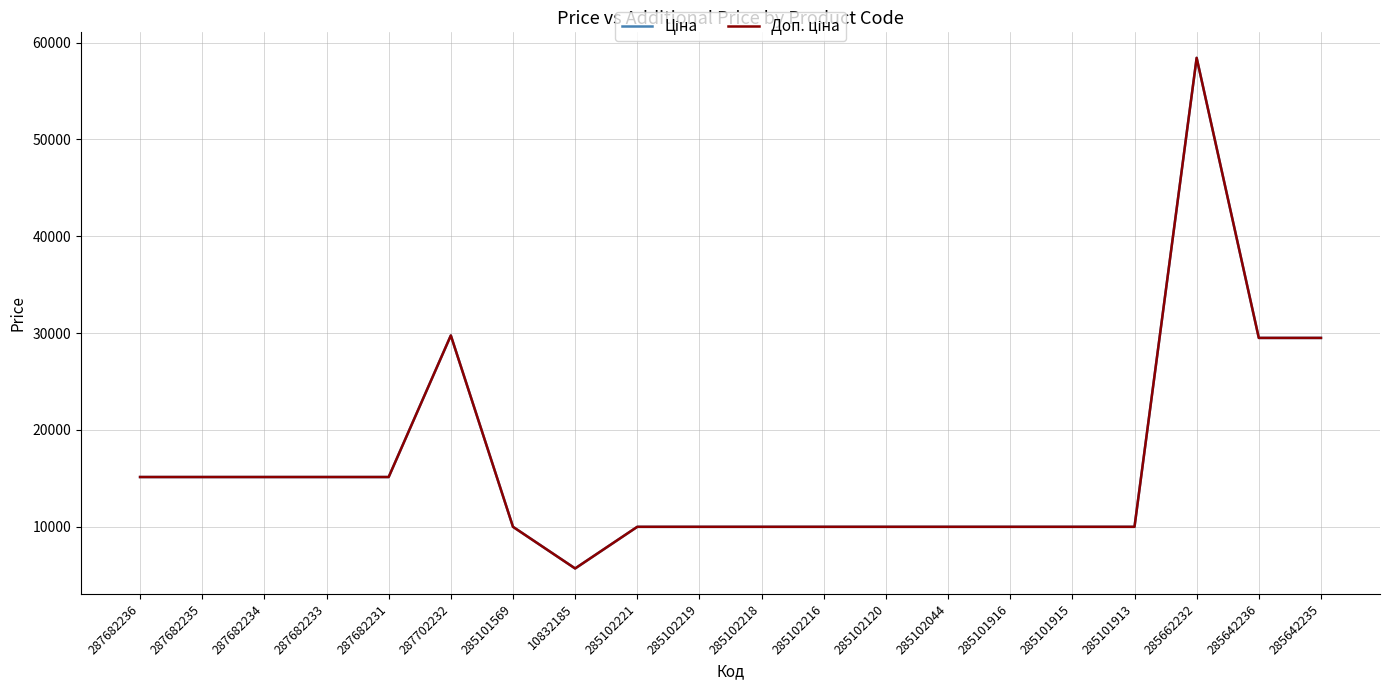

What is the label of the 20th point from the left?

285642235